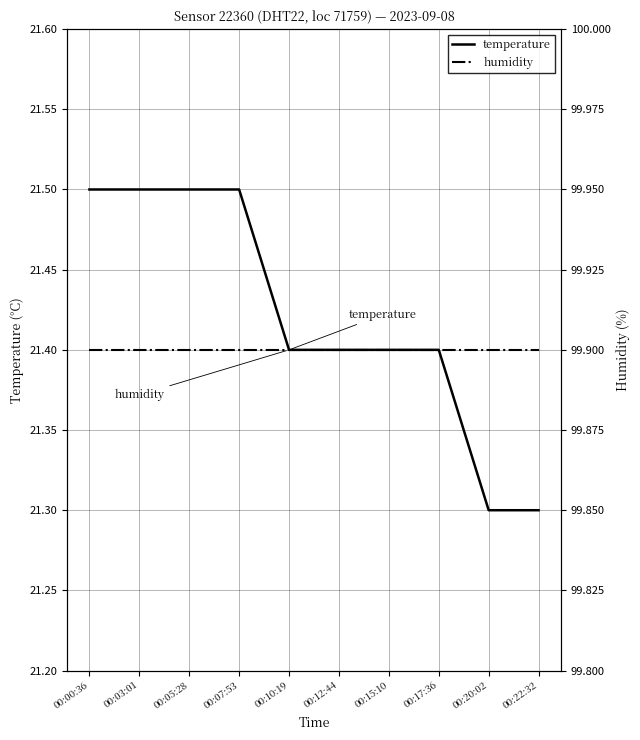

Rank the series by their average value, from lowest to highest.

temperature, humidity